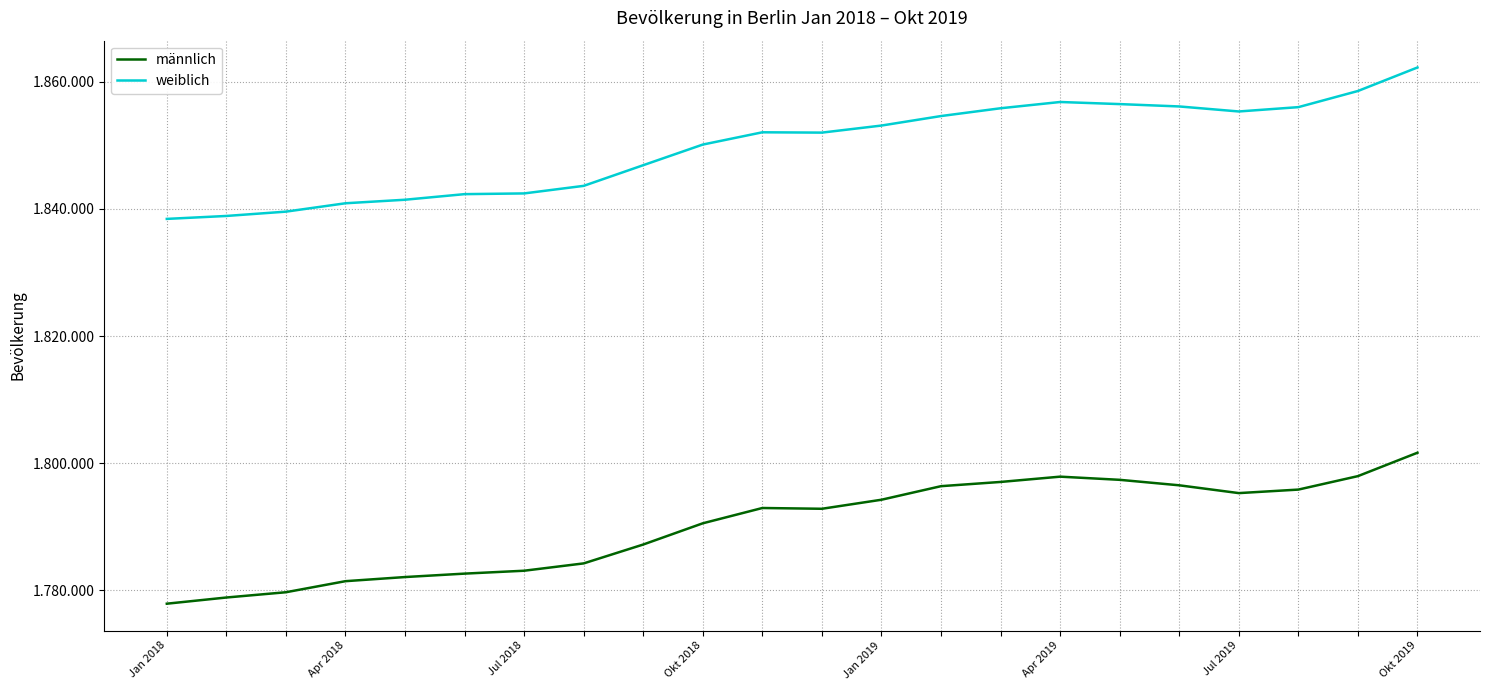

At how many categories does at least one series exceed 1792638?

22